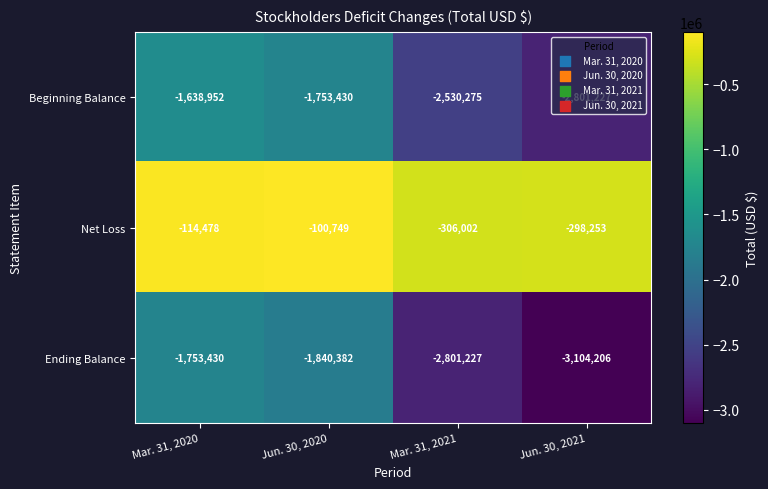

Is the value of Net Loss at Jun. 30, 2021 greater than the value of Ending Balance at Jun. 30, 2021?

Yes